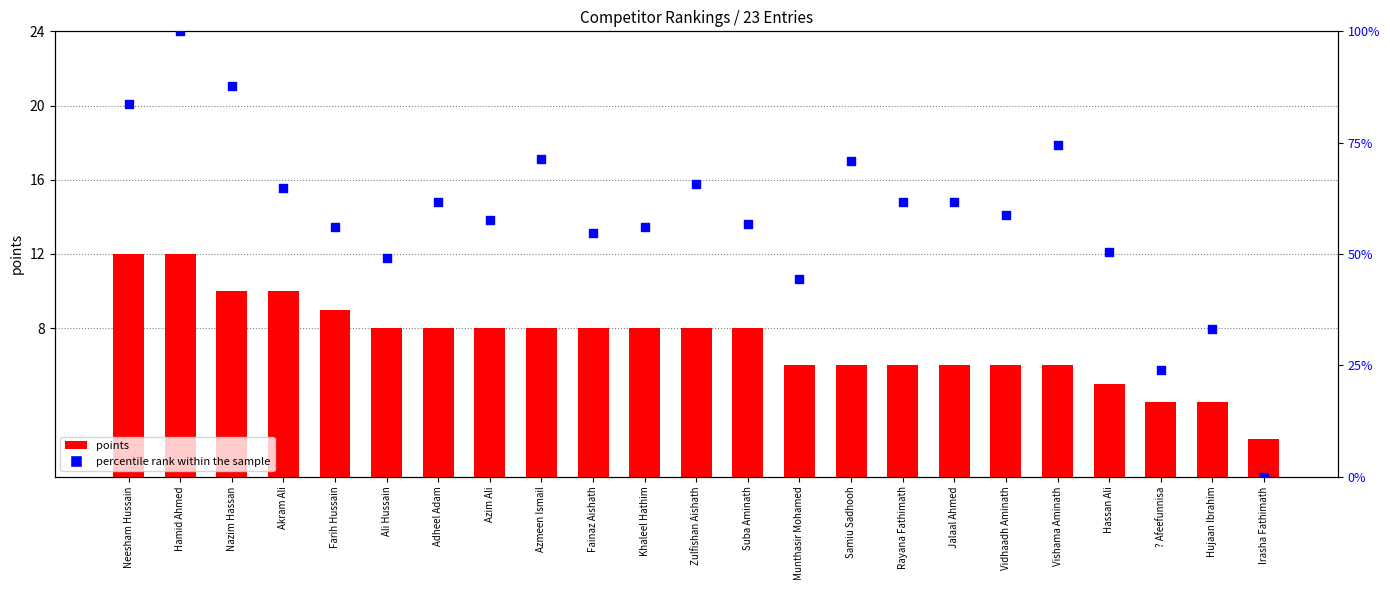

What is the total value across all series at Nazim Hassan?

97.8